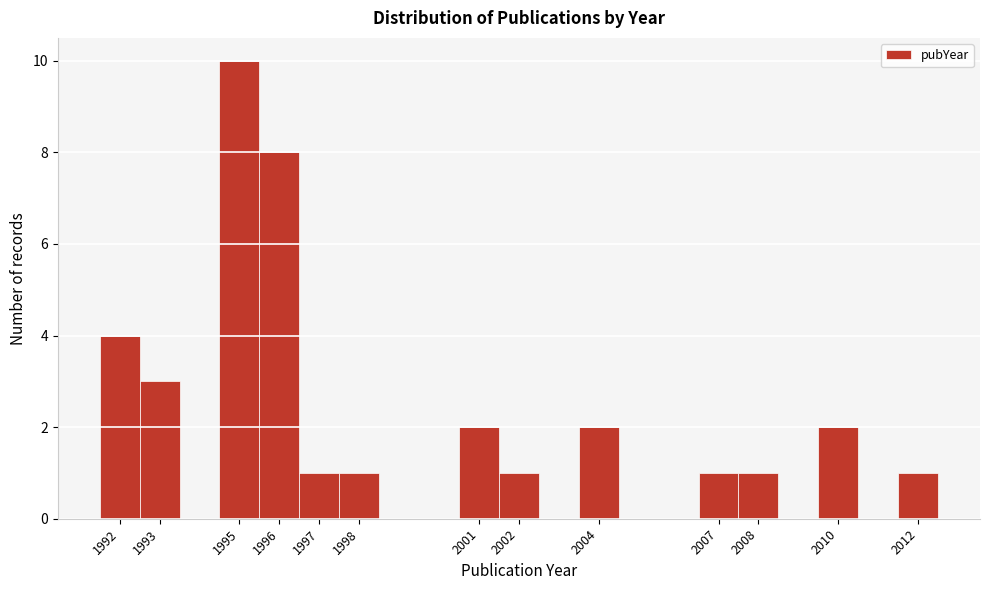

Reading left to right, list every bar in this chart as the range it spans on the x-axis followed by its height. The values are not printed on the chart, so give them approximately, as read against the axis.

1991.5 to 1992.5: 4
1992.5 to 1993.5: 3
1993.5 to 1994.5: 0
1994.5 to 1995.5: 10
1995.5 to 1996.5: 8
1996.5 to 1997.5: 1
1997.5 to 1998.5: 1
1998.5 to 1999.5: 0
1999.5 to 2000.5: 0
2000.5 to 2001.5: 2
2001.5 to 2002.5: 1
2002.5 to 2003.5: 0
2003.5 to 2004.5: 2
2004.5 to 2005.5: 0
2005.5 to 2006.5: 0
2006.5 to 2007.5: 1
2007.5 to 2008.5: 1
2008.5 to 2009.5: 0
2009.5 to 2010.5: 2
2010.5 to 2011.5: 0
2011.5 to 2012.5: 1